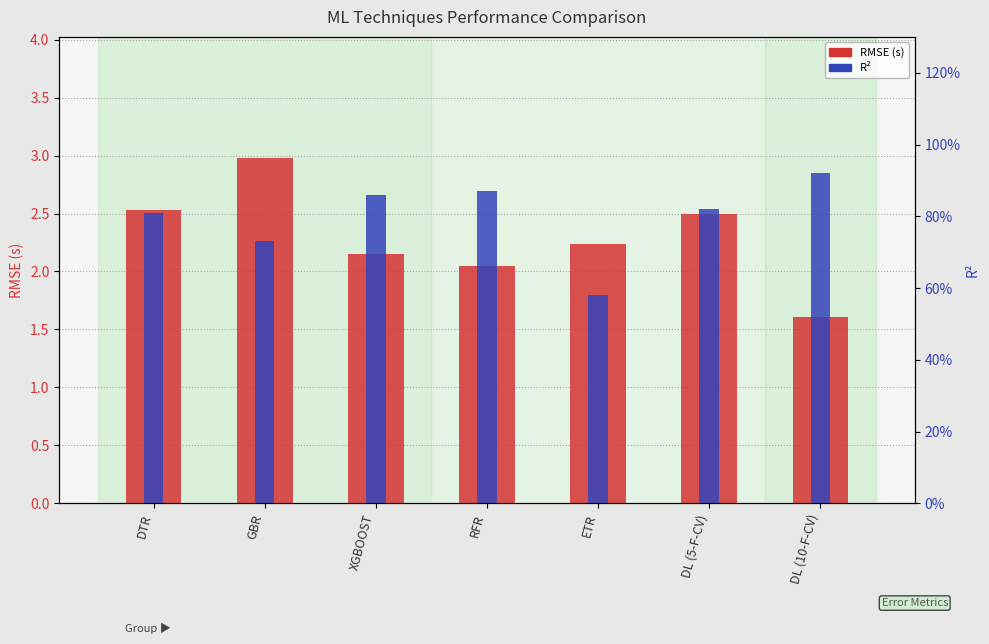

What is the smallest value displayed?

0.6